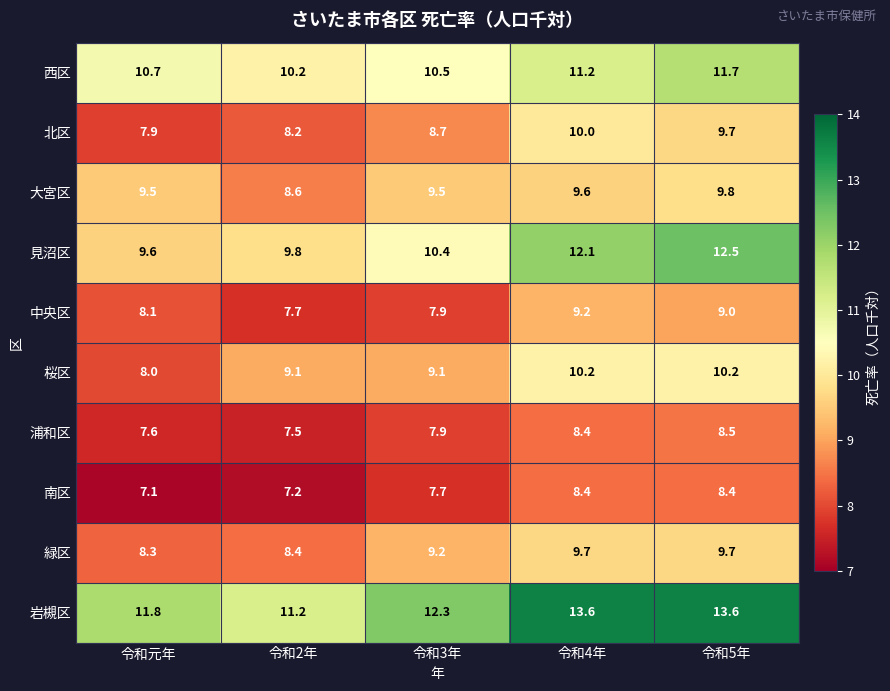

What is the difference between the maximum and minimum values in the 南区 series?

1.3